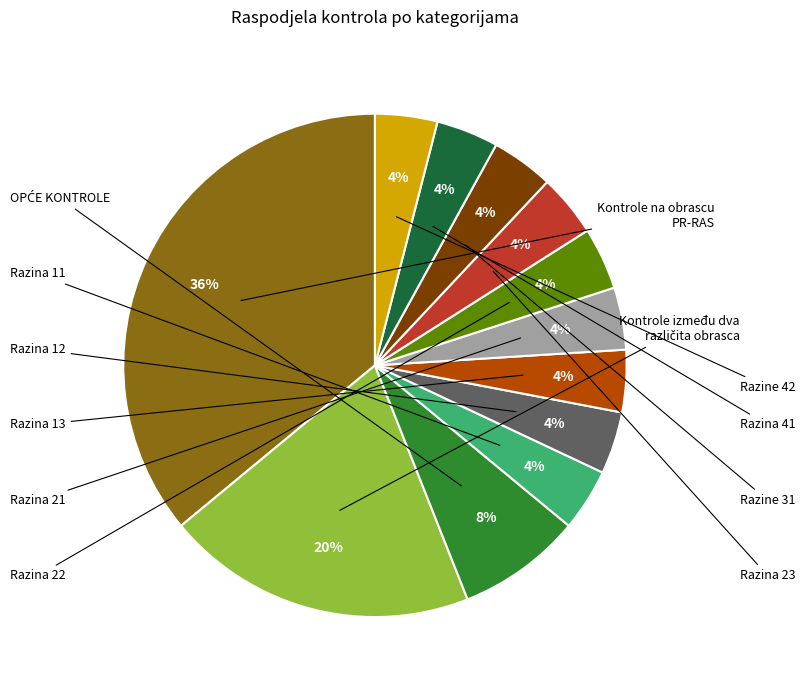

To the nearest percent, what is the average slice percentage?

8%